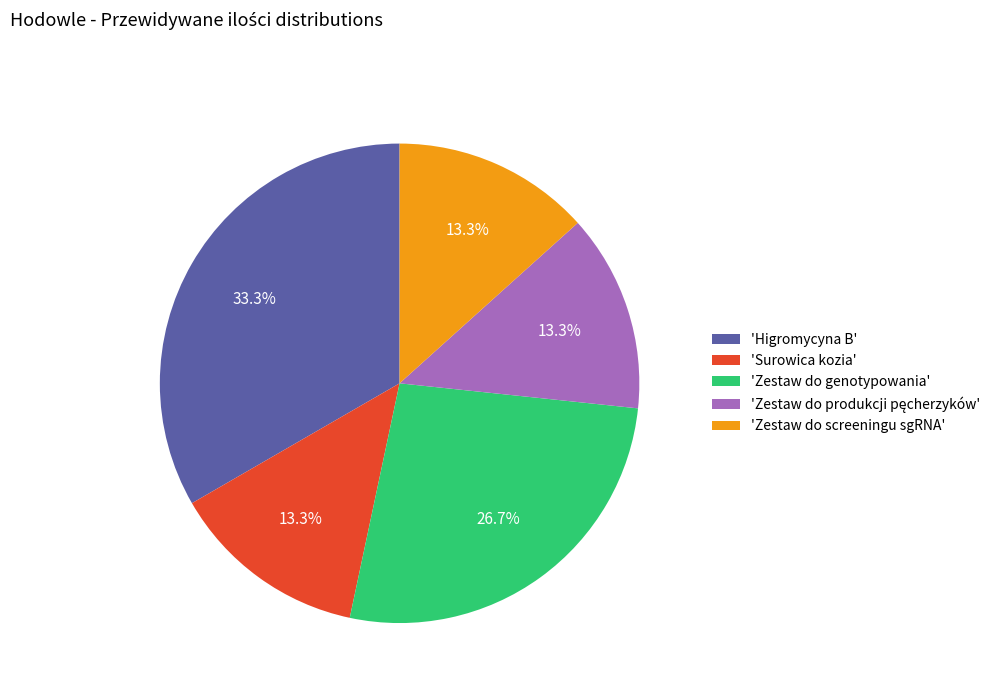

To the nearest percent, what is the difference between the largest and smallest slice percentages?

20%